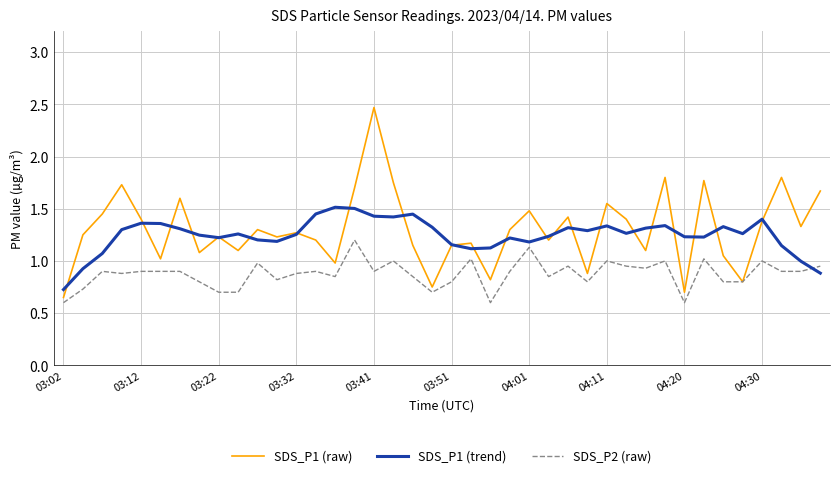

Which series has the widest spread of values?

SDS_P1 (raw)